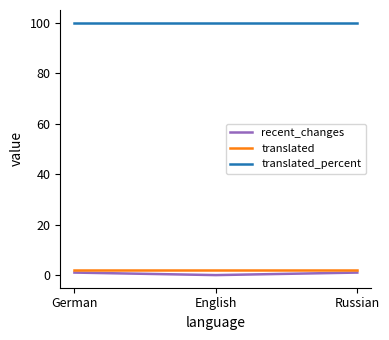

Is the value of translated_percent at German greater than the value of recent_changes at Russian?

Yes